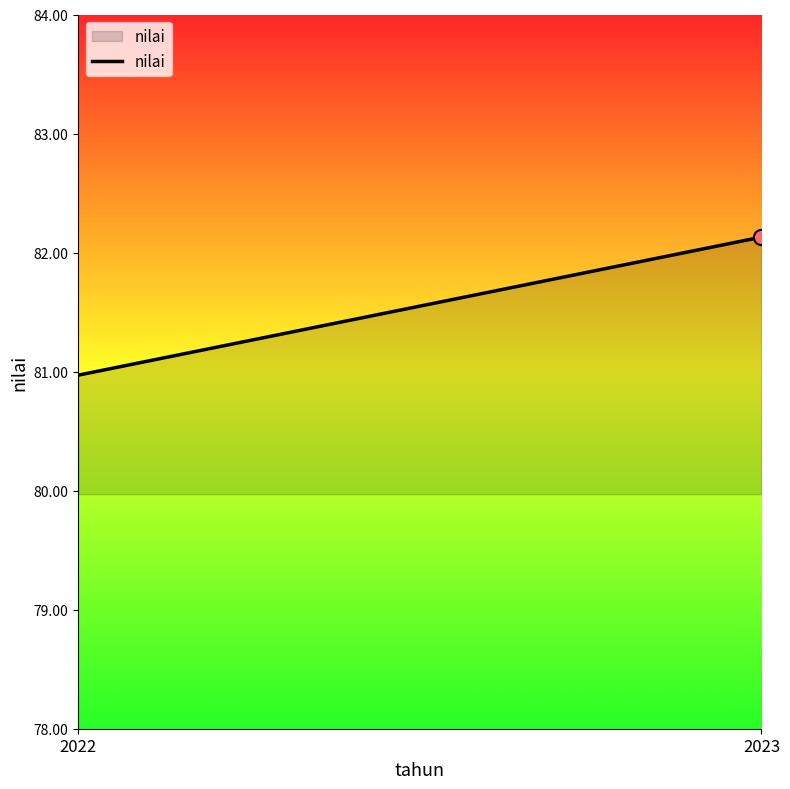

Which has a higher value, 2023 or 2022?

2023